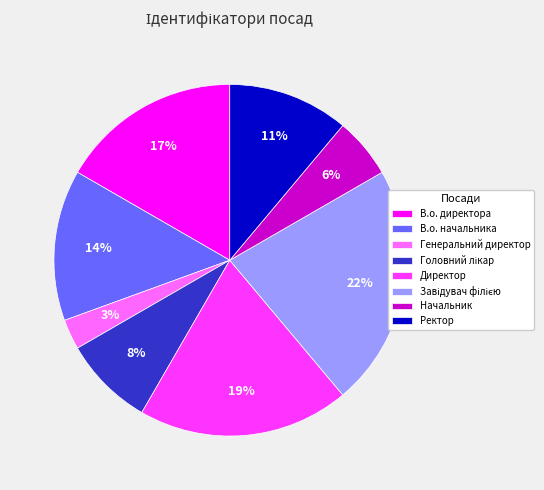

How many slices are in this pie chart?

8